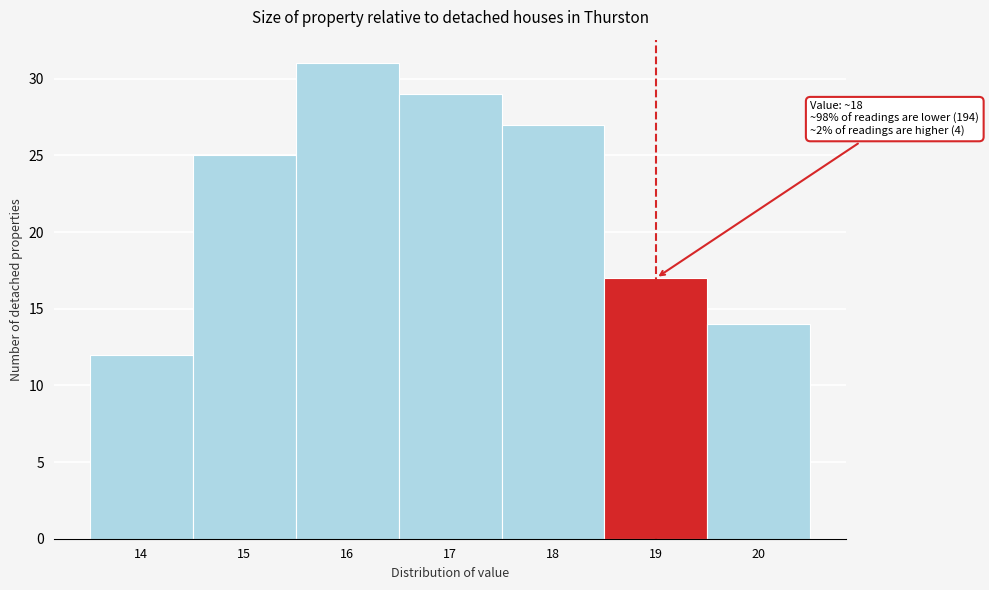

Reading left to right, extract all data points from this chart.

12	25	31	29	27	17	14